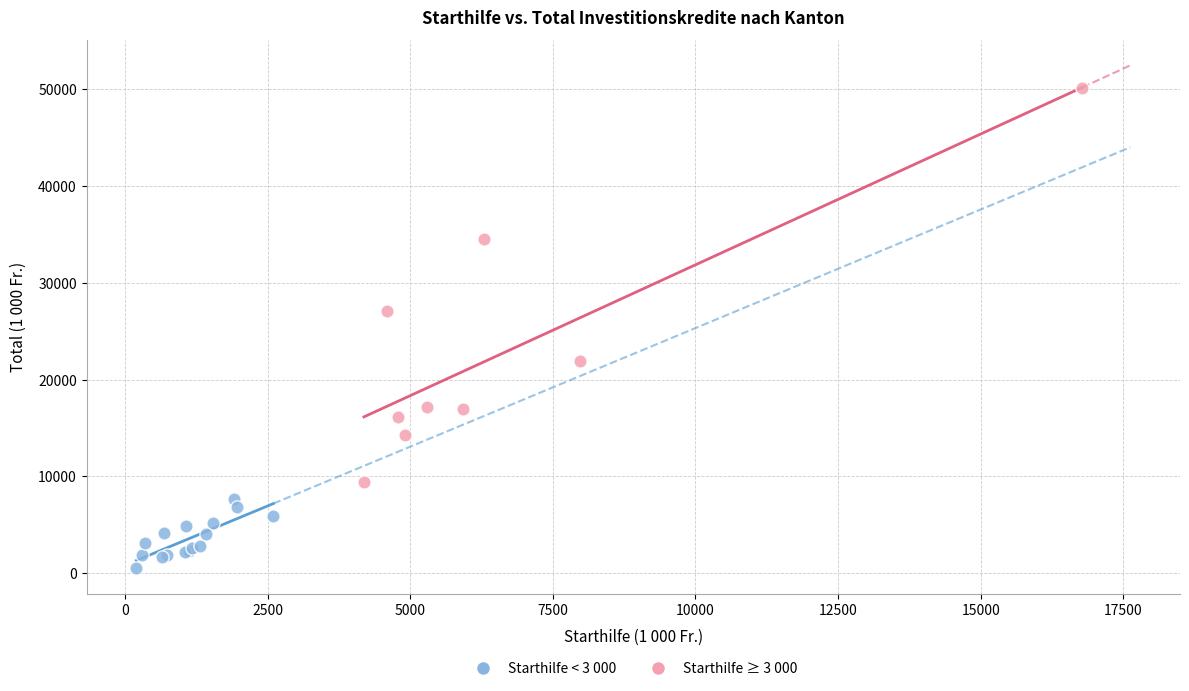

Which series has the largest Y range (max minus min)?

Starthilfe ≥ 3 000